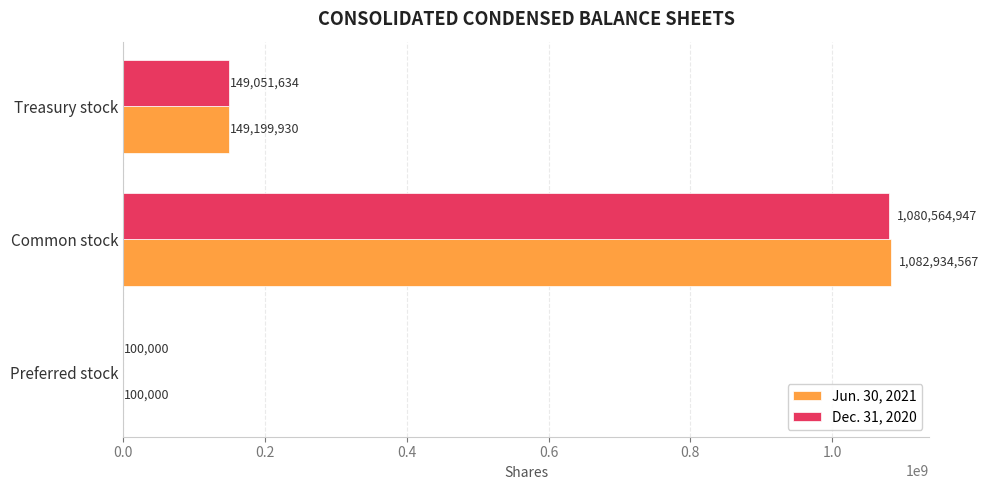

At which label is Dec. 31, 2020 closest to 540332473?

Treasury stock